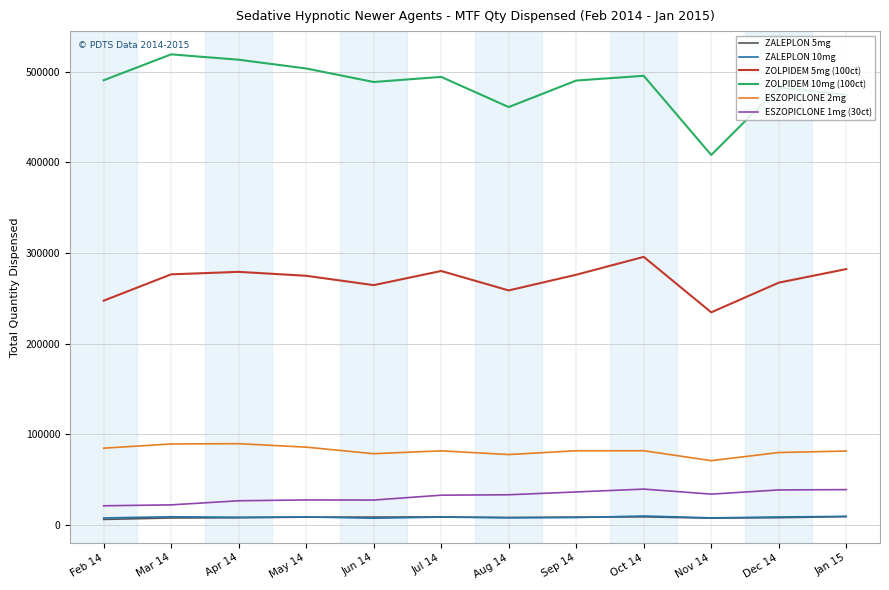

Which series has the largest range (max minus min)?

ZOLPIDEM 10mg (100ct)